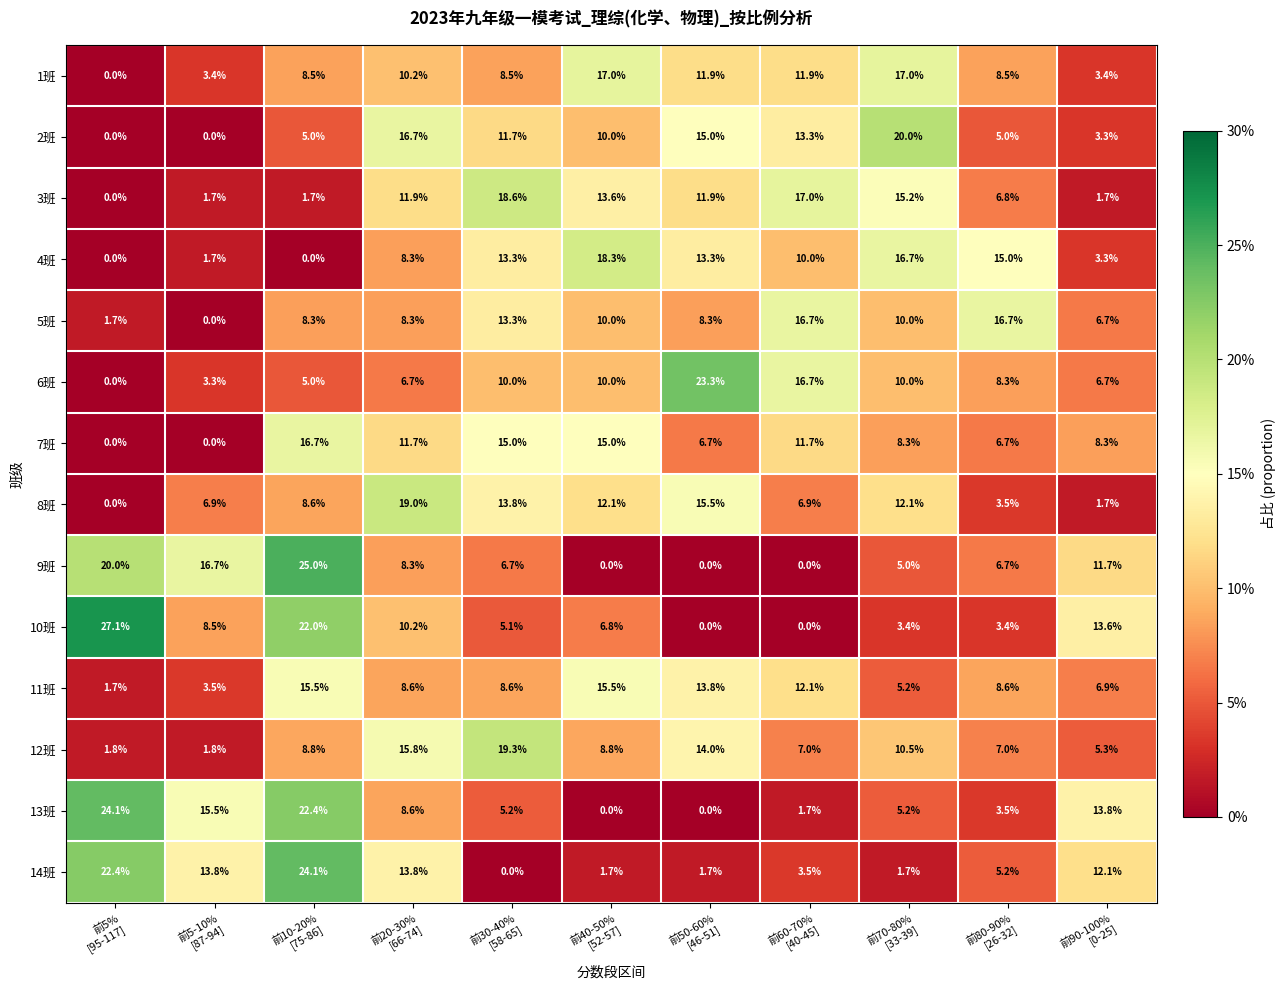

At which category is the sum across all series the highest?

前10-20%
[75-86]